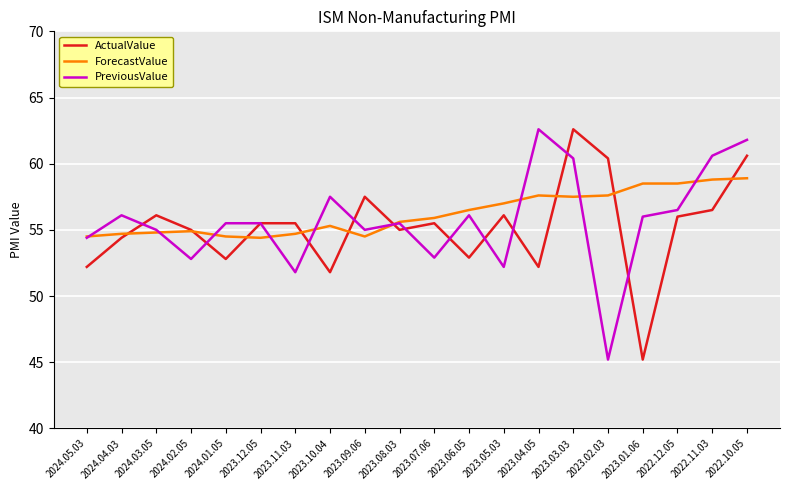

What is the maximum value for ActualValue?

62.6